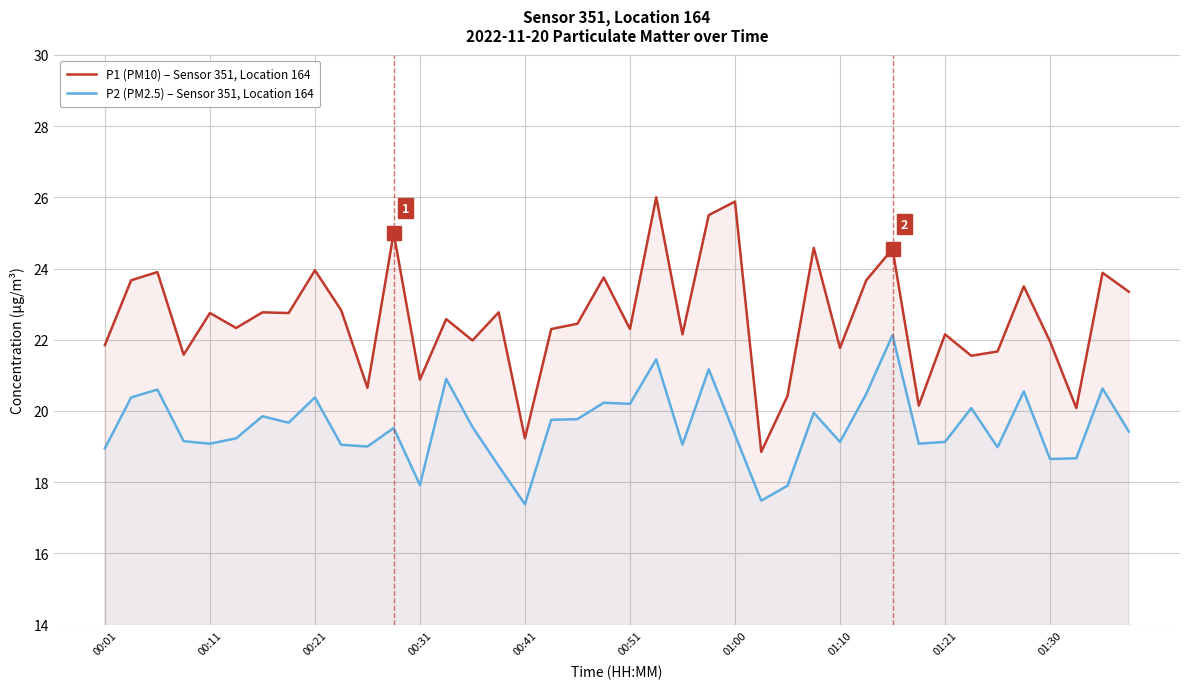

What is the difference between the maximum and minimum values in the P1 (PM10) – Sensor 351, Location 164 series?

7.1